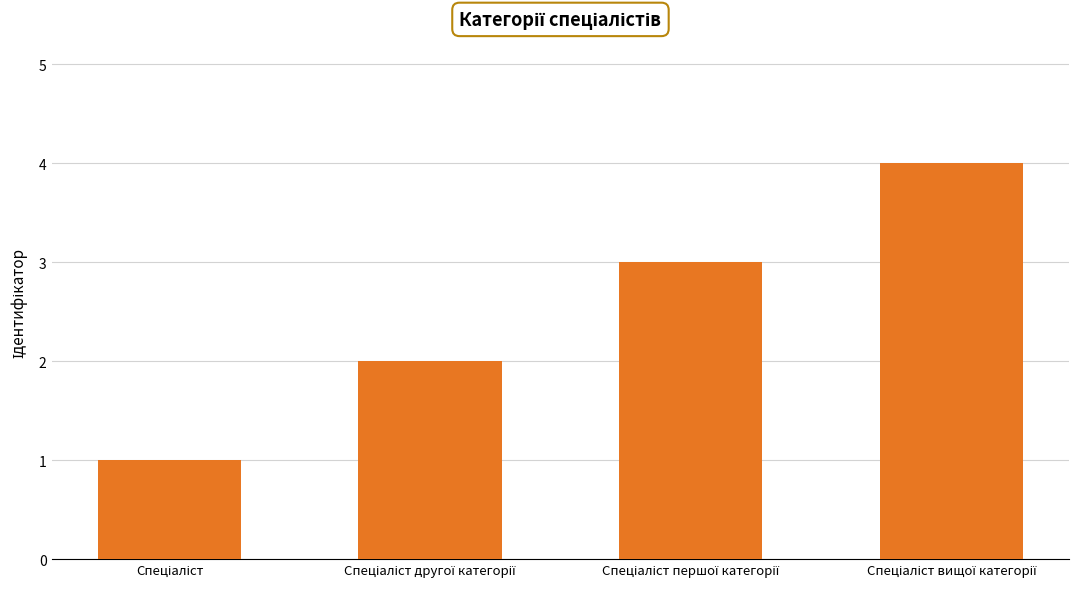

What is the difference between the maximum and minimum values?

3